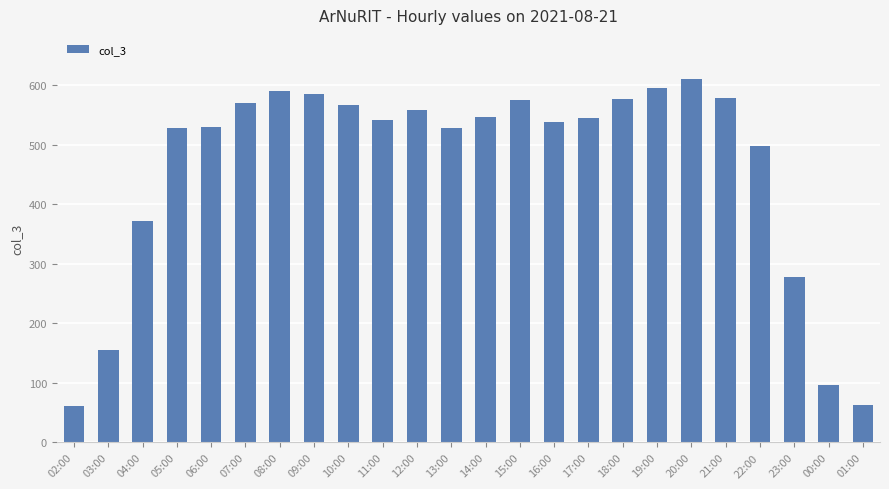

Where is the data nearest to the value 336?

04:00